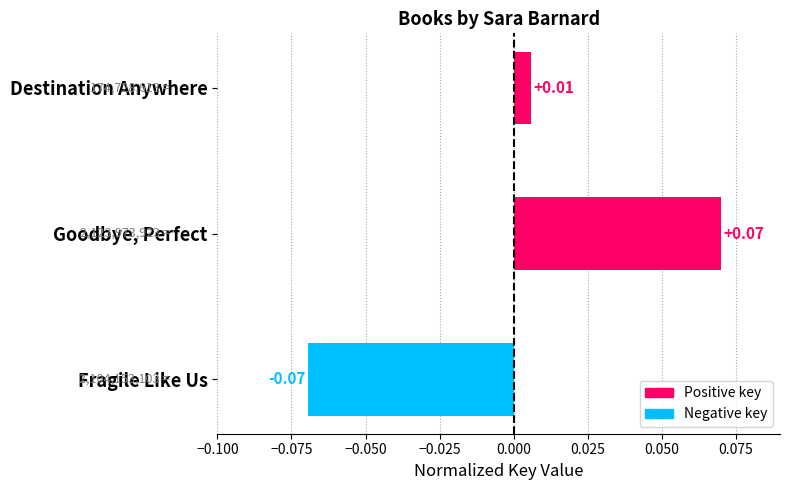

At which label is the value closest to 0?

Destination Anywhere